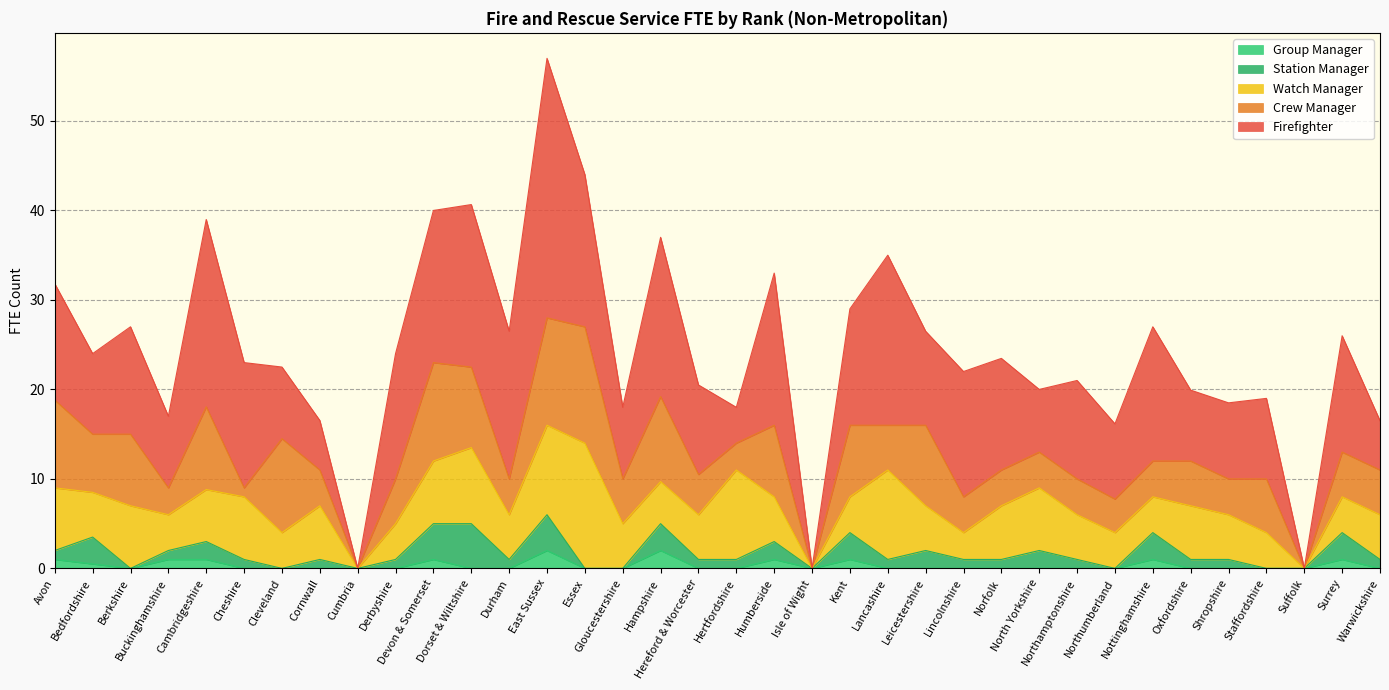

What is the difference between the Watch Manager values at Lincolnshire and Kent?

1.0